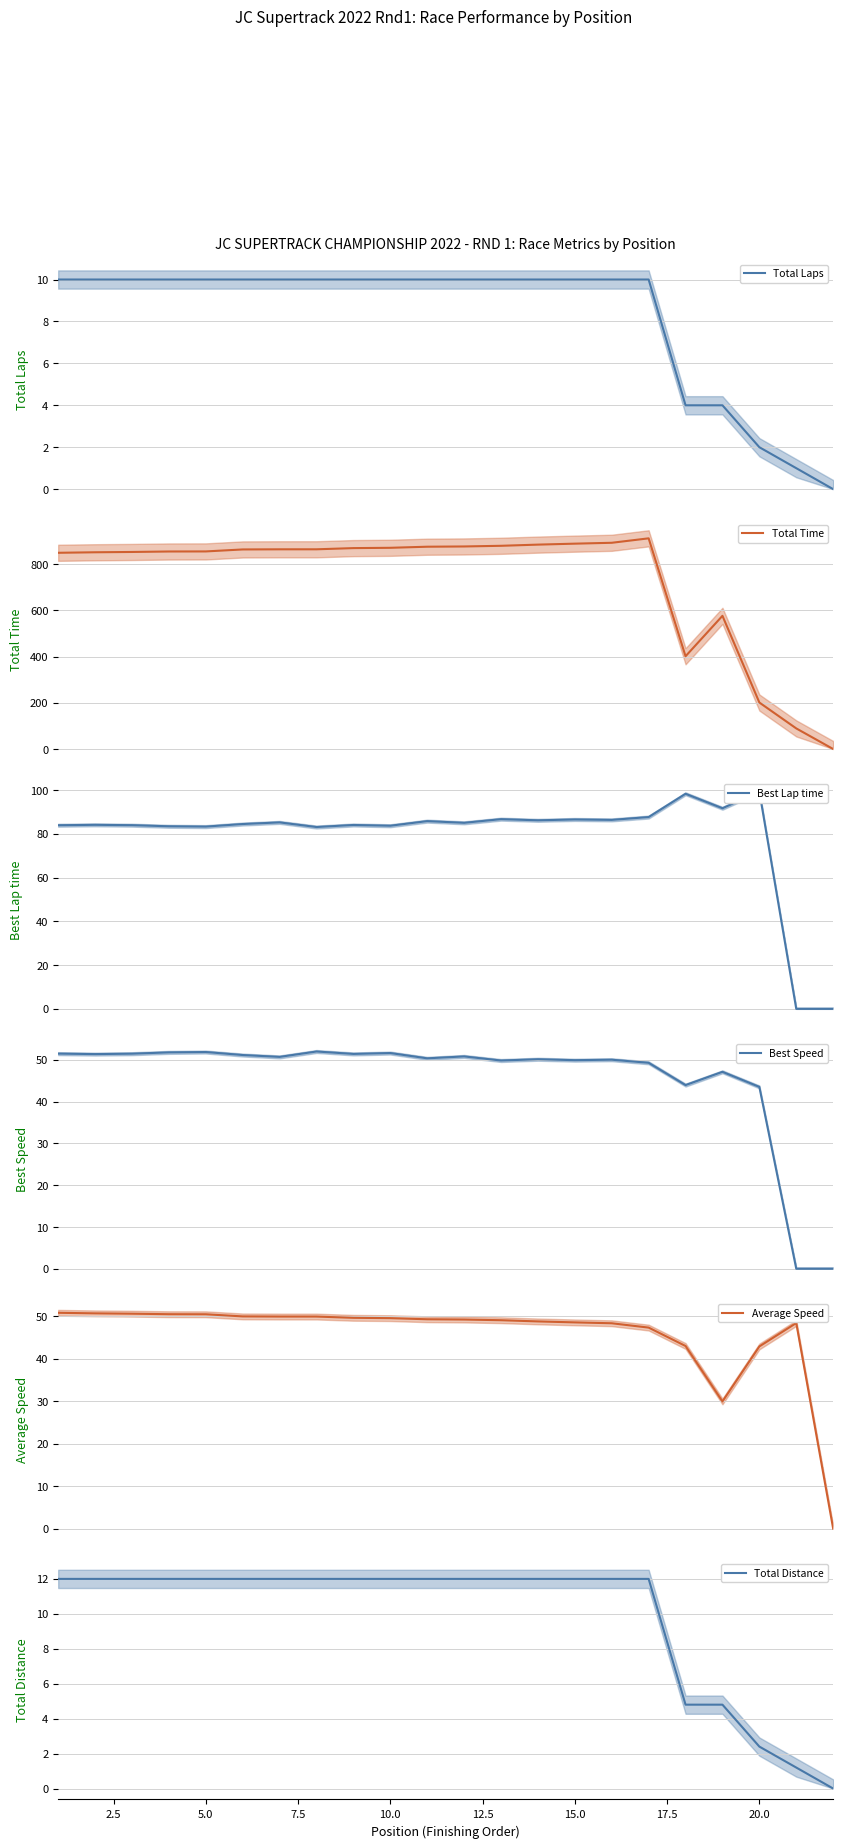

Is it true that Total Distance equals 12.0 at 15.0?

True